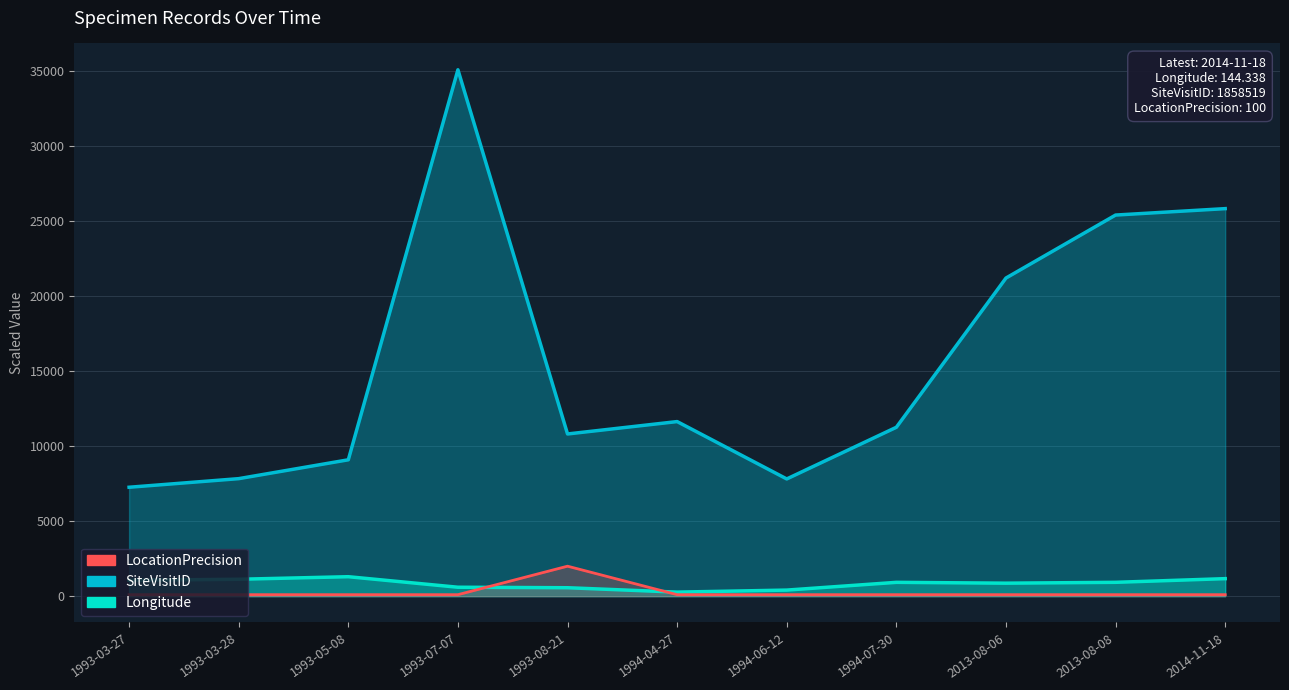

Is the value of Longitude at 1993-07-07 greater than the value of LocationPrecision at 1993-07-07?

Yes